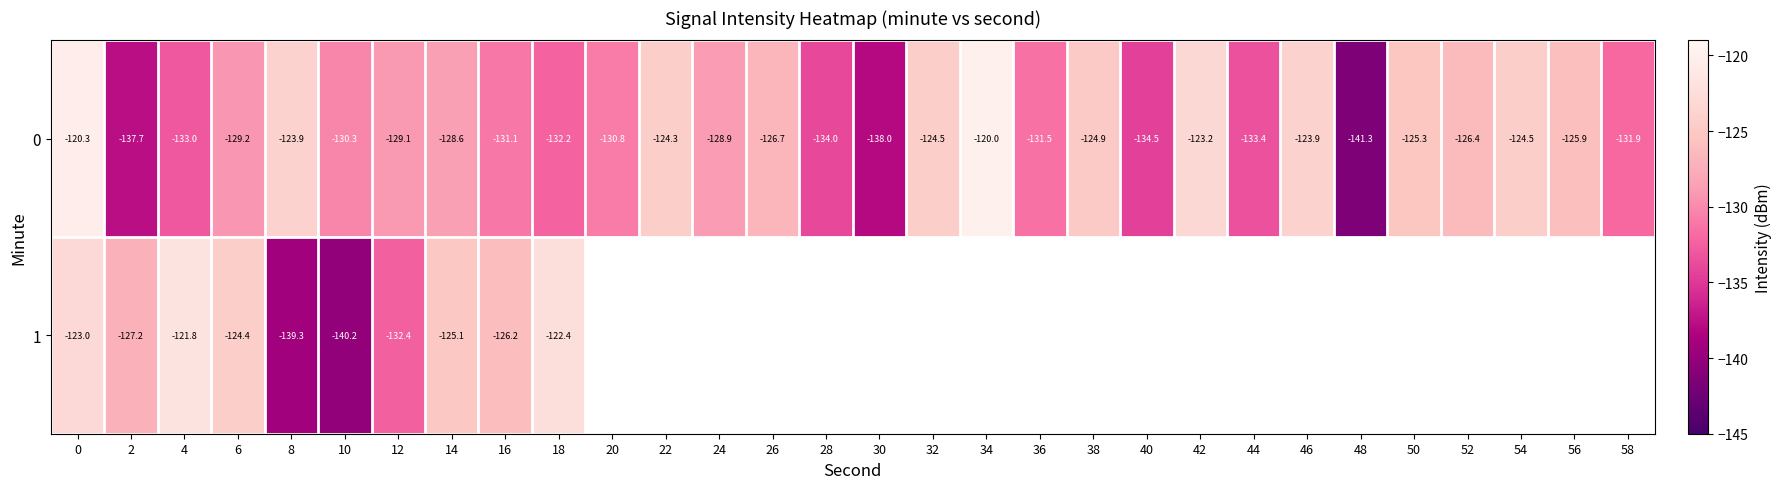

What is the smallest value displayed?

-141.3